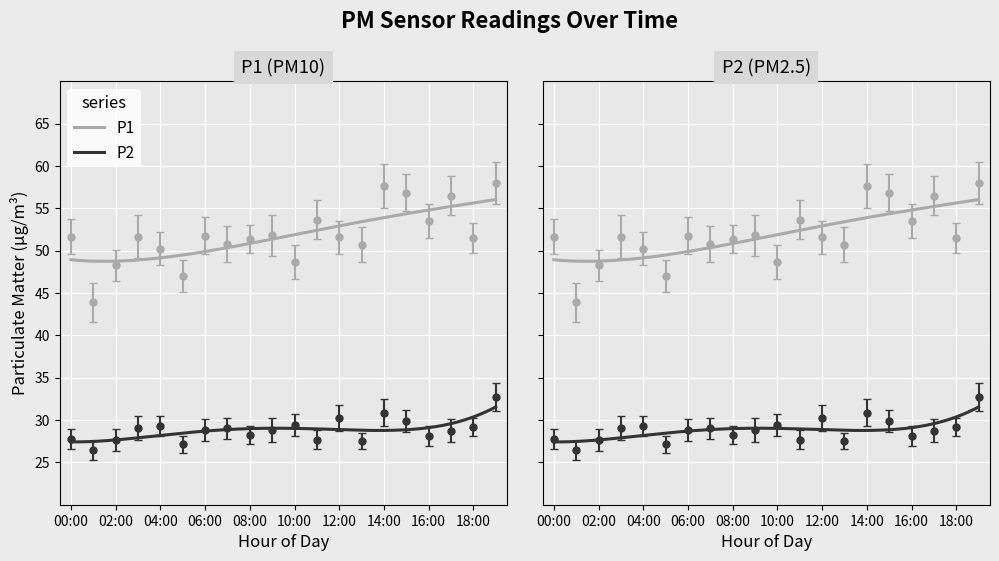

The value of P1 at 02:00 is 72.4. True or false?

False